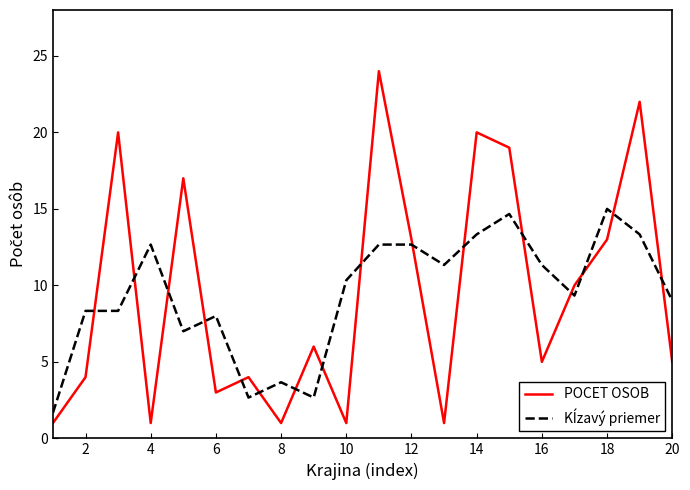

Which series has the largest range (max minus min)?

POCET OSOB